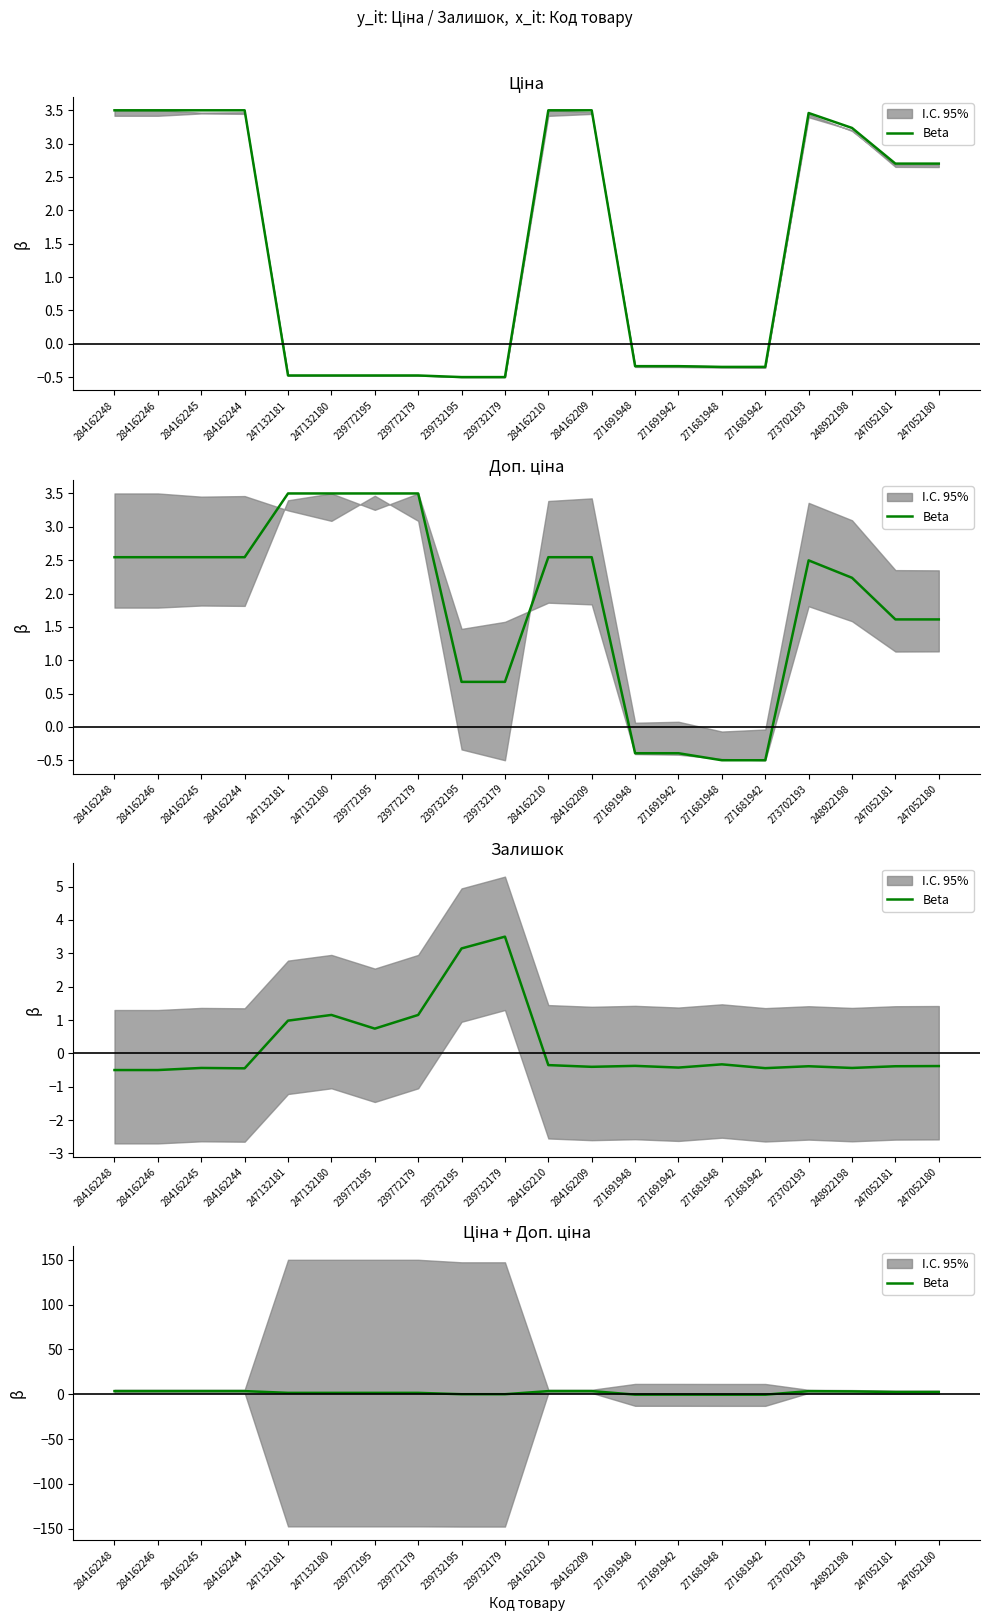

At which category does the chart reach its minimum across all series?

271681948